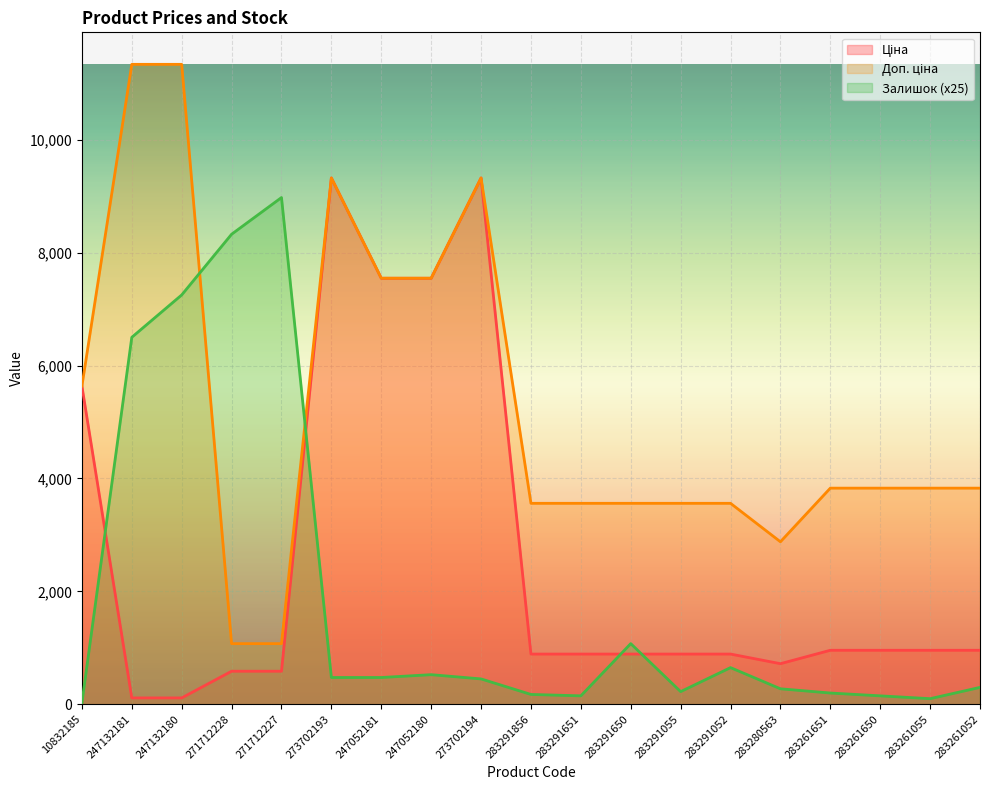

True or false: Доп. ціна and Залишок intersect in this chart.

True